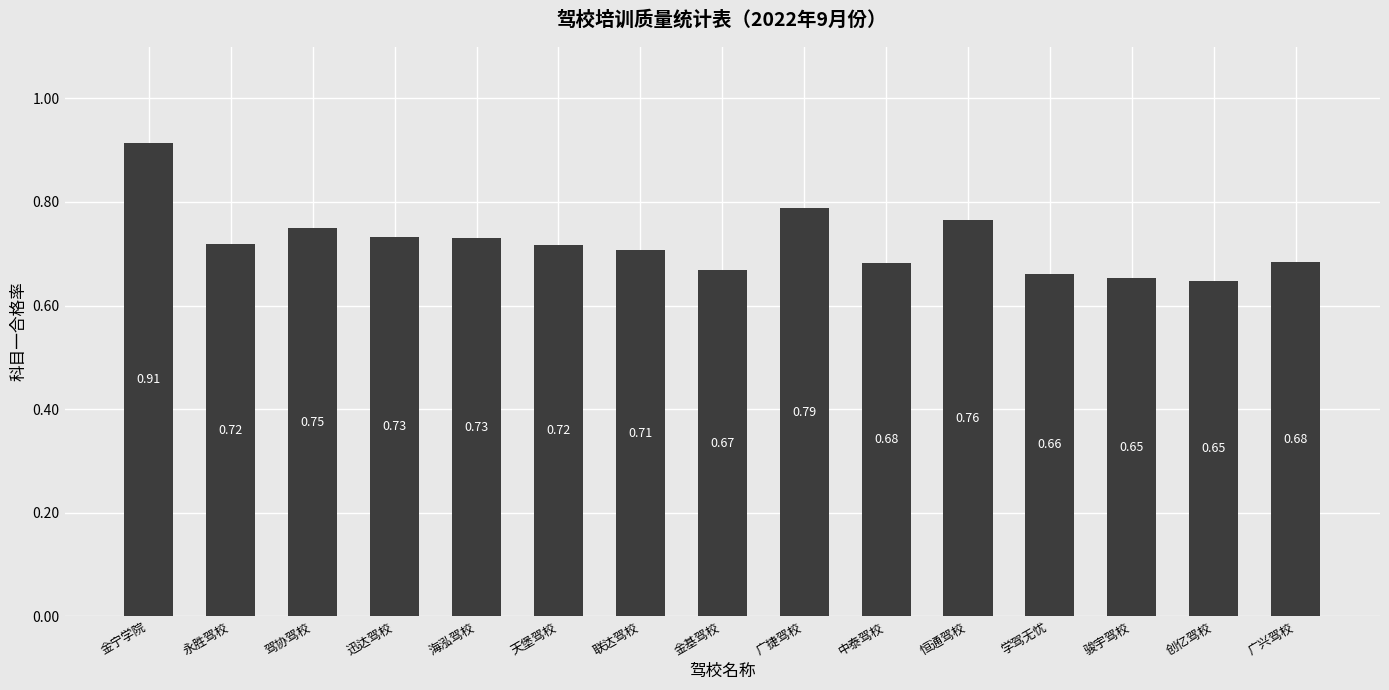

Count the number of data series in this chart.

1